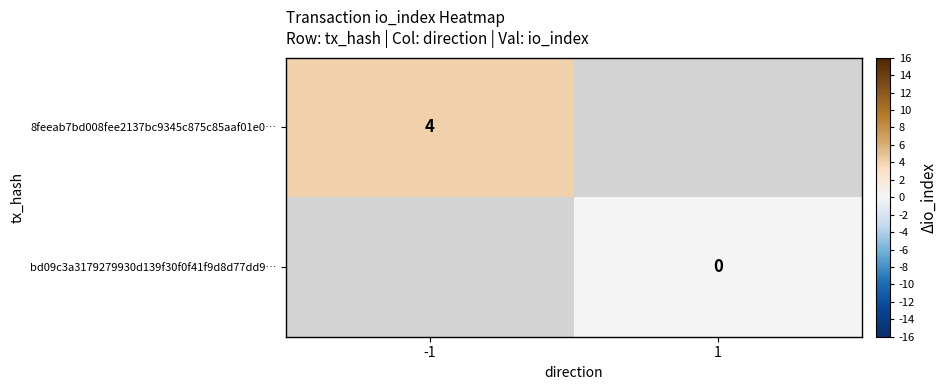

Is it true that 8feeab7bd008fee2137bc9345c875c85aaf01e0… equals 6 at -1?

False